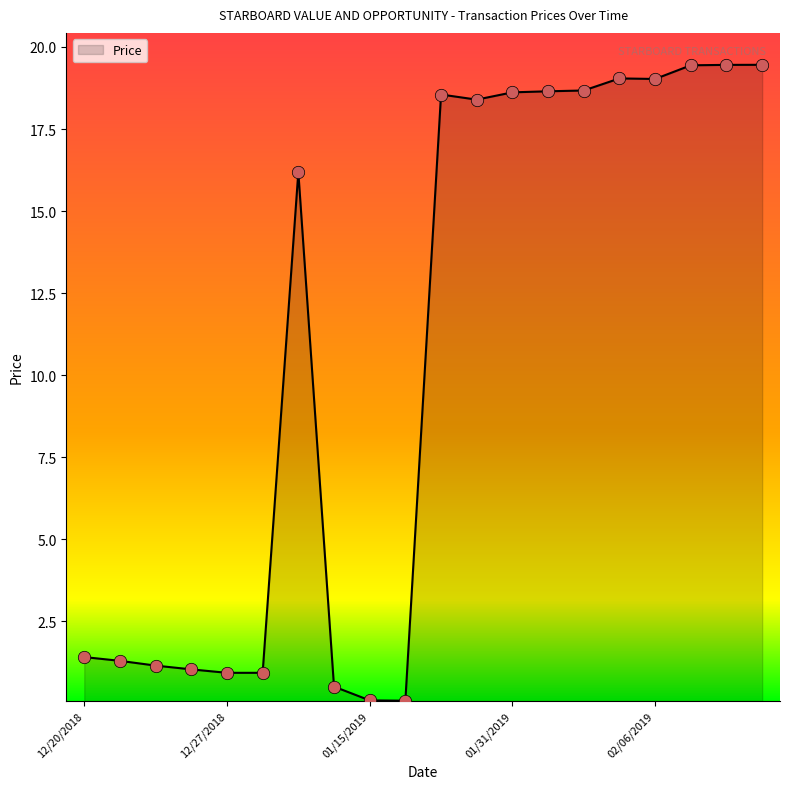

What is the greatest value displayed?

19.5